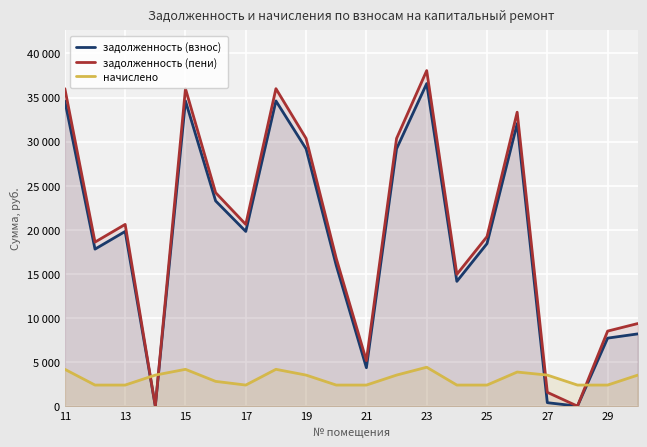

Which series has the largest range (max minus min)?

задолженность (пени)